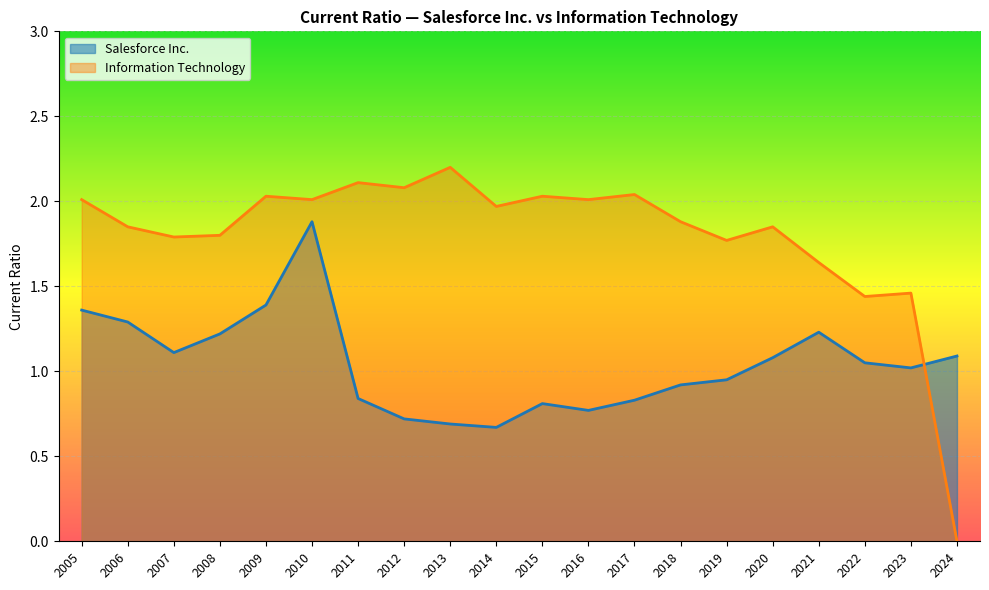

What is the lowest value of the Salesforce Inc. series?

0.7